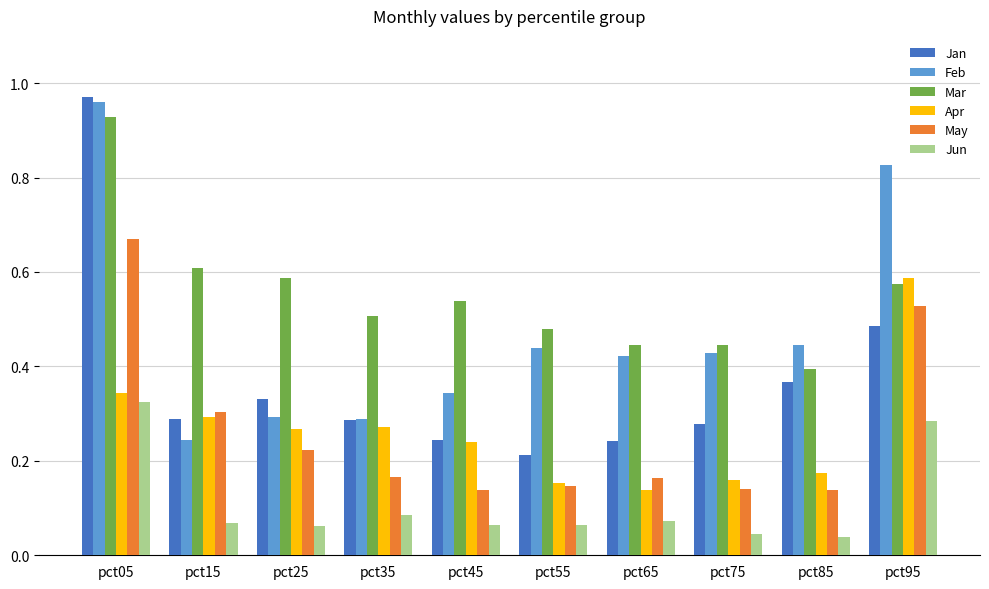

At which category does the chart reach its peak across all series?

pct05